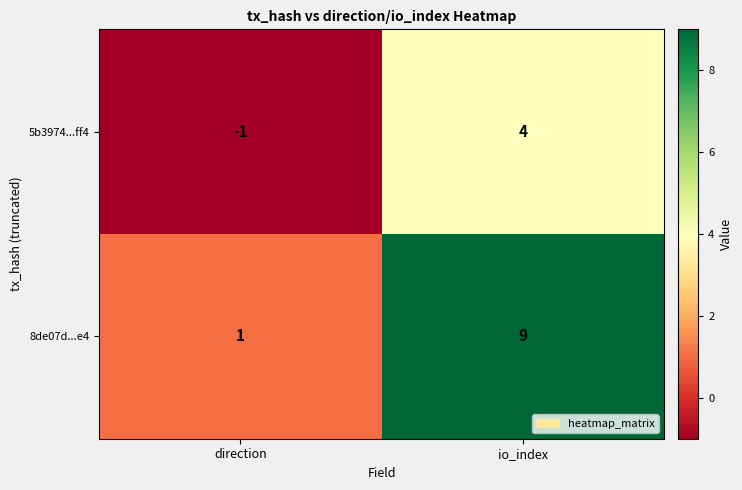

Reading right to left, extract all data points from this chart.

5b3974...ff4: io_index=4	direction=-1
8de07d...e4: io_index=9	direction=1